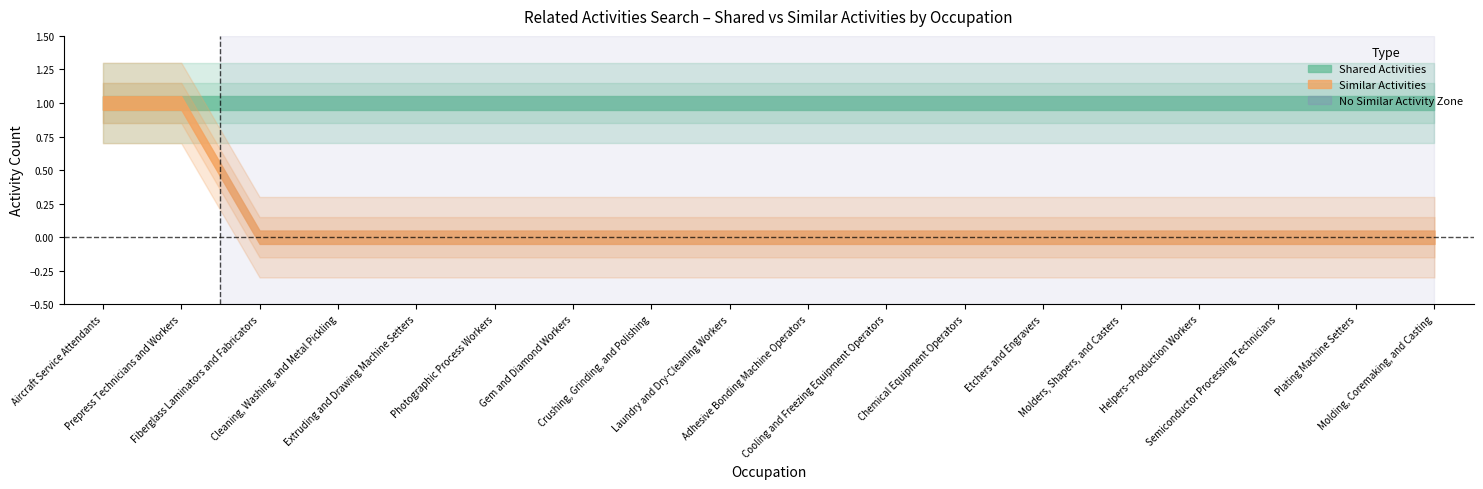

What is the difference between the second highest and minimum values in the Similar Activities series?

1